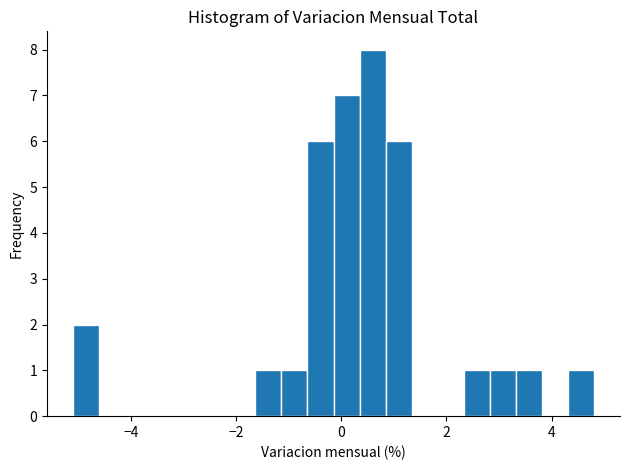

Around what value on the x-axis is the tallest bar? Give the approximate position of its centre, as read against the axis.

0.6